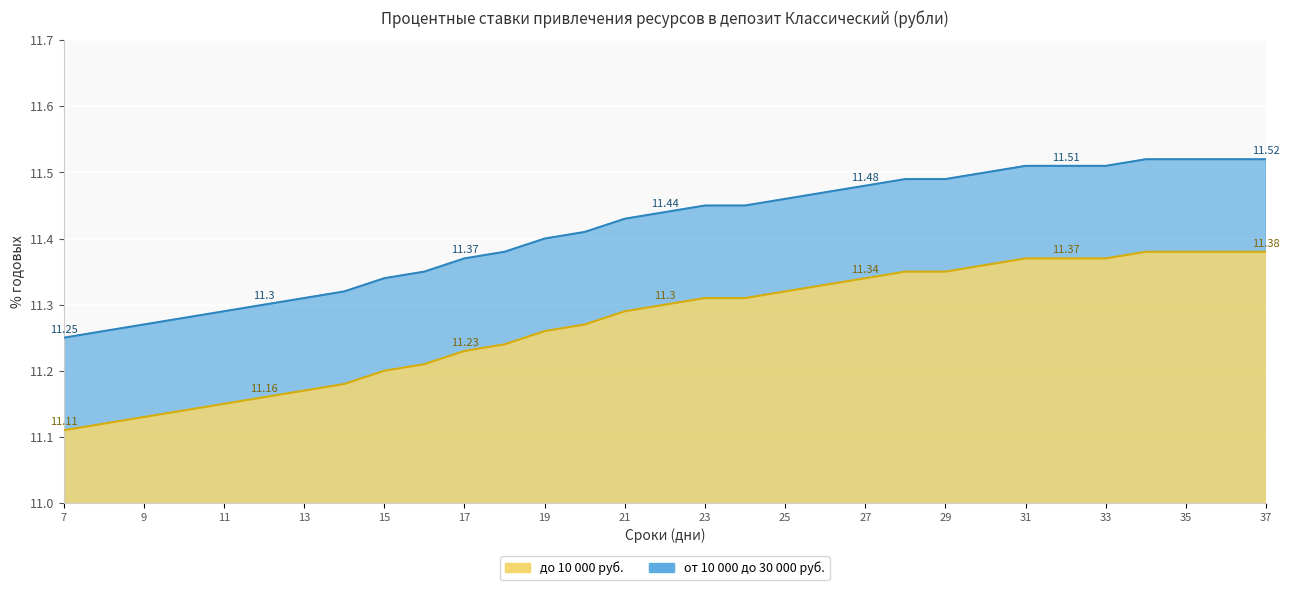

How many series are shown in this chart?

2